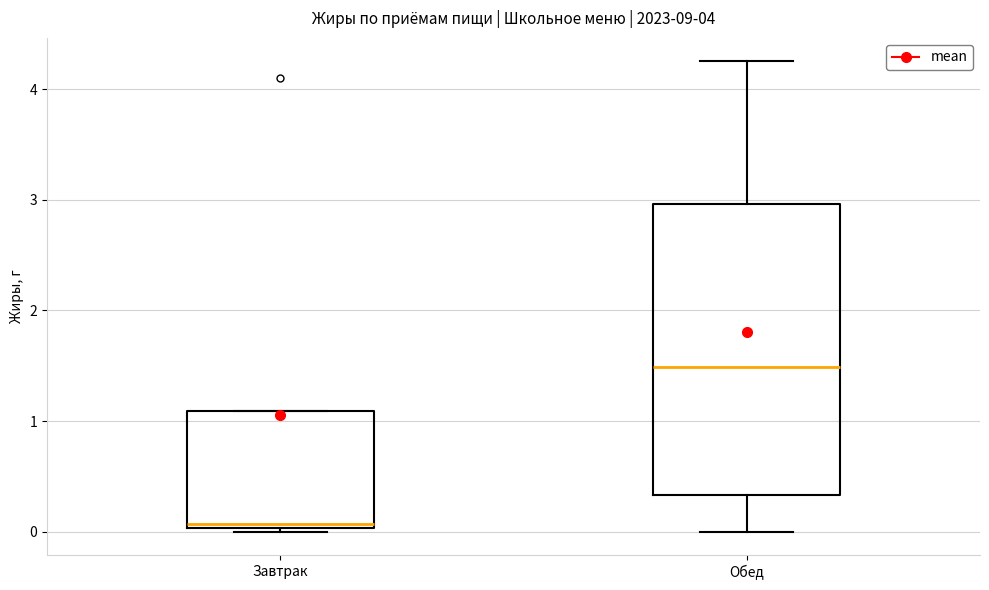

Which box's median line is the highest?

Обед